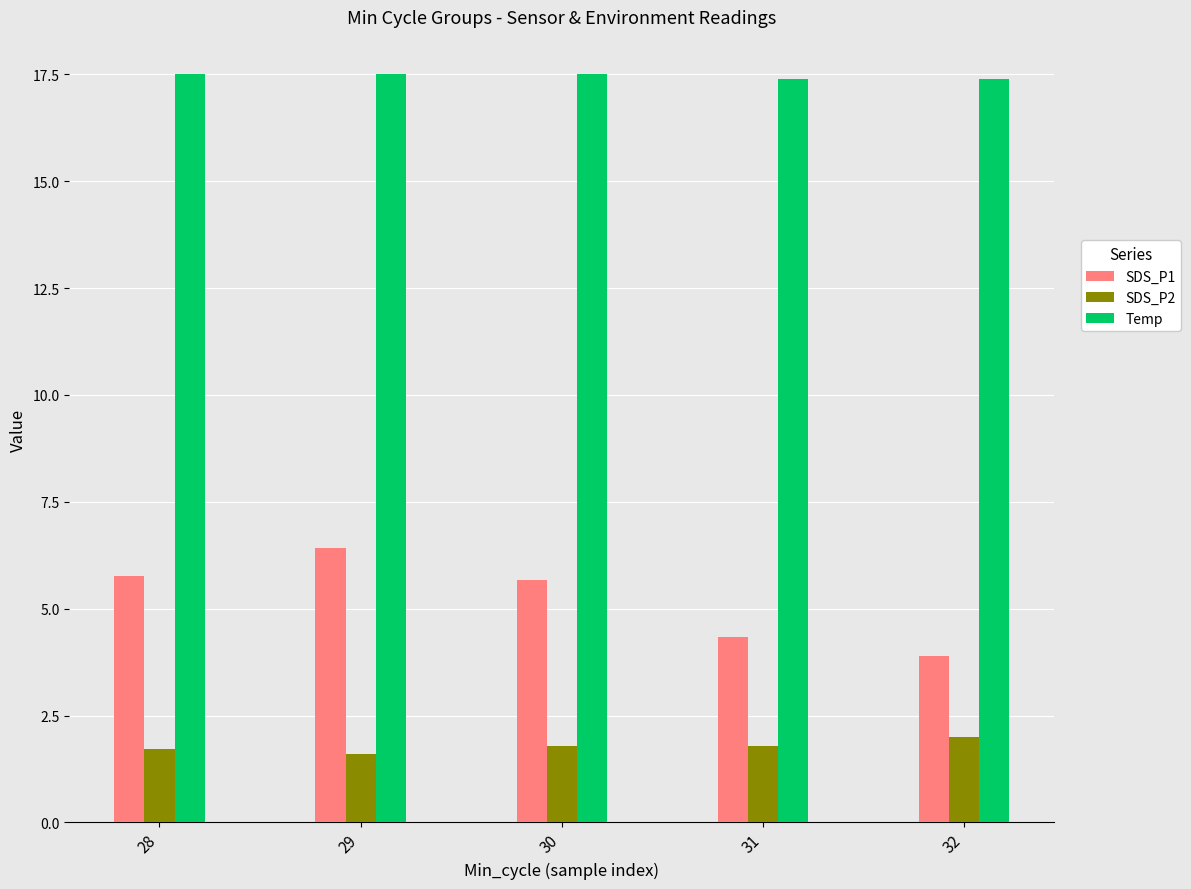

Rank the series by their maximum value, from lowest to highest.

SDS_P2, SDS_P1, Temp